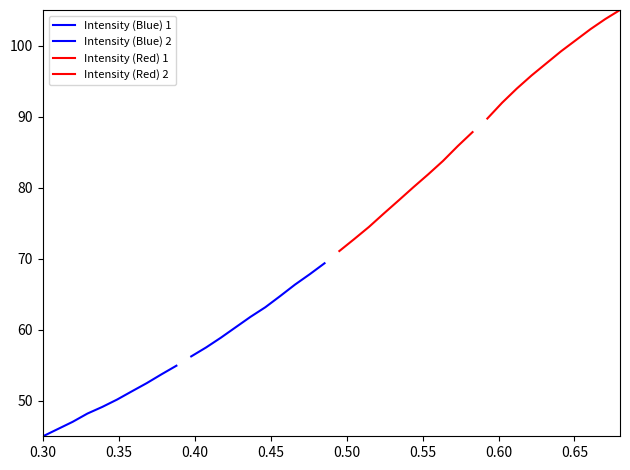

What are all the series names shown in the legend?

Intensity (Blue) 1, Intensity (Blue) 2, Intensity (Red) 1, Intensity (Red) 2